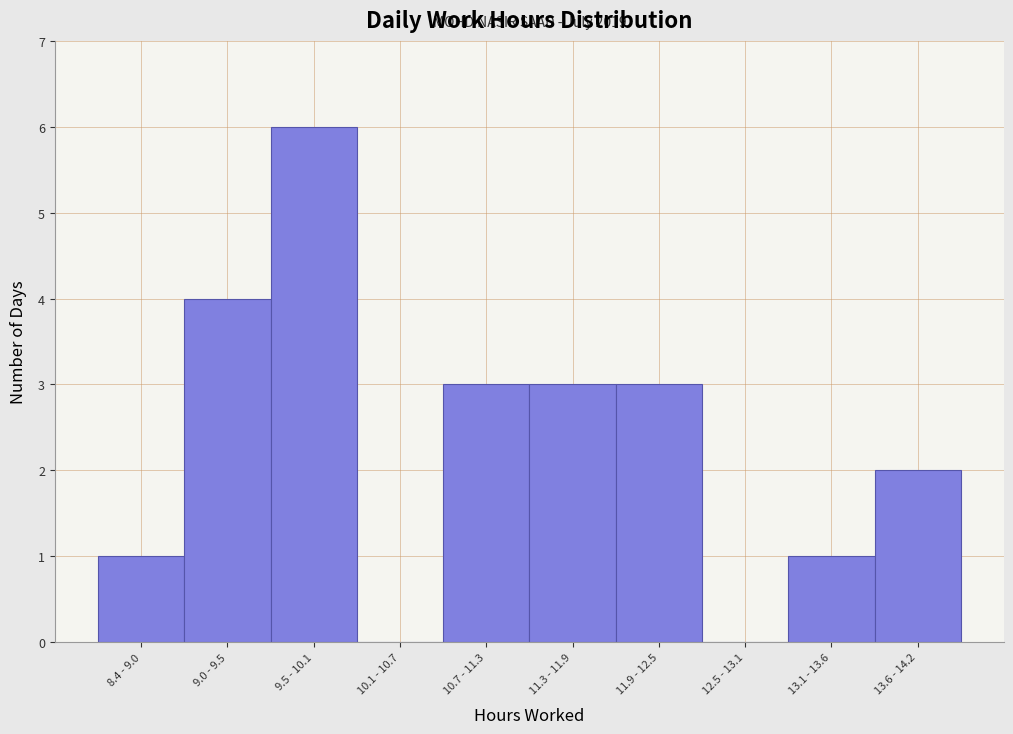

Reading right to left, transcribe all the data shown in this chart.

13.6 - 14.2=2	13.1 - 13.6=1	12.5 - 13.1=0	11.9 - 12.5=3	11.3 - 11.9=3	10.7 - 11.3=3	10.1 - 10.7=0	9.5 - 10.1=6	9.0 - 9.5=4	8.4 - 9.0=1